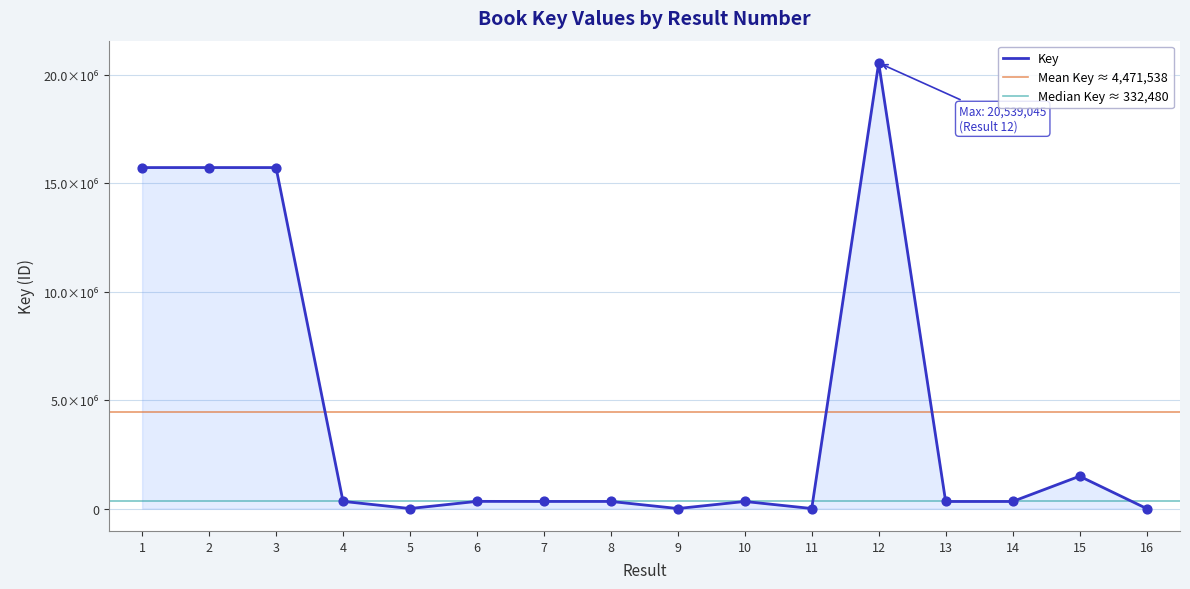

Approximately how many times larger is the value at 11 compared to 5?

1.1